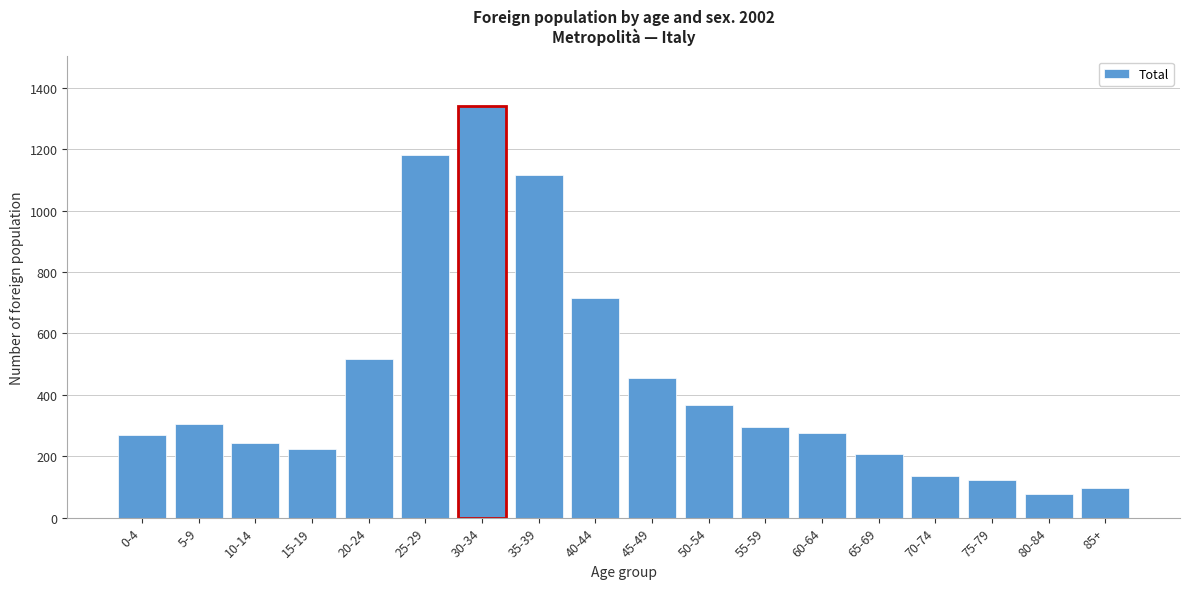

Reading left to right, extract all data points from this chart.

270	304	242	222	518	1183	1342	1115	714	454	368	296	277	207	137	122	78	97